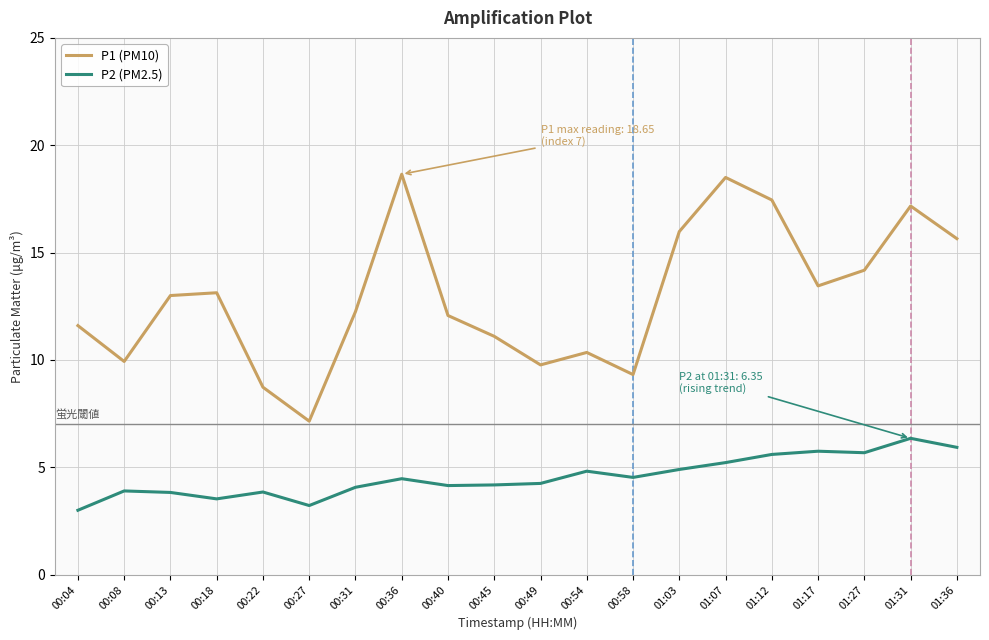

List the series in order of their overall mean, highest first.

P1 (PM10), P2 (PM2.5)